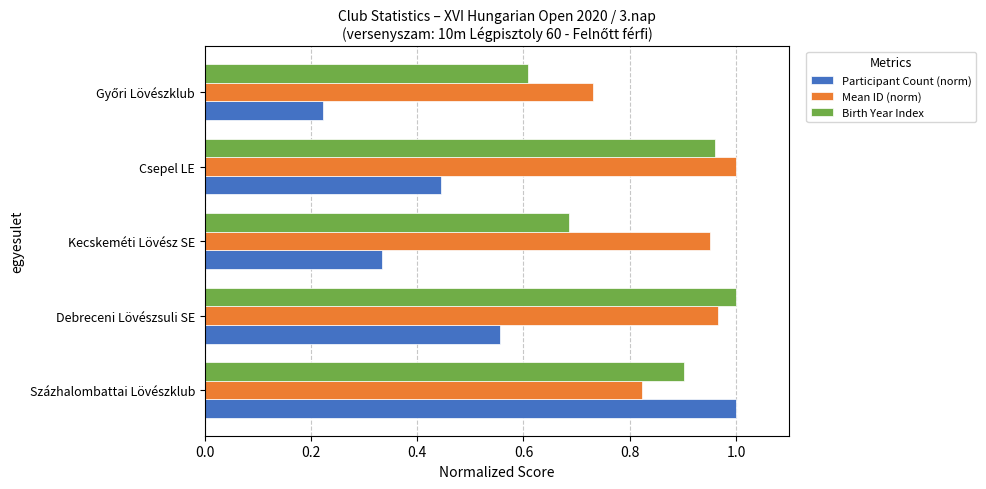

What is the total value across all series at Kecskeméti Lövész SE?

2.0